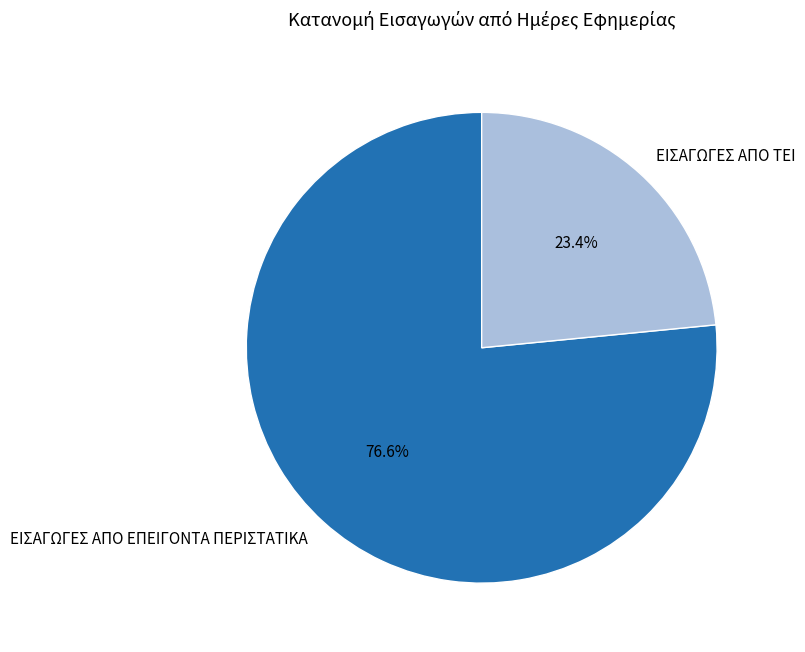

Rank the categories by value from highest to lowest.

ΕΙΣΑΓΩΓΕΣ ΑΠΟ ΕΠΕΙΓΟΝΤΑ ΠΕΡΙΣΤΑΤΙΚΑ, ΕΙΣΑΓΩΓΕΣ ΑΠΟ ΤΕΙ